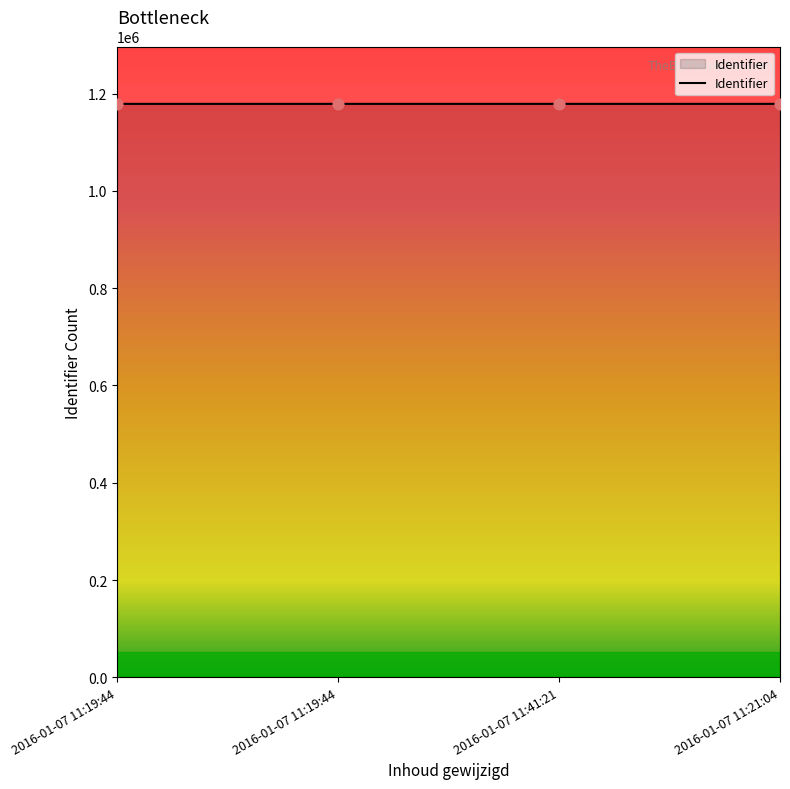

What is the change in value from 2016-01-07 11:19:44 to 2016-01-07 11:21:04?

+13